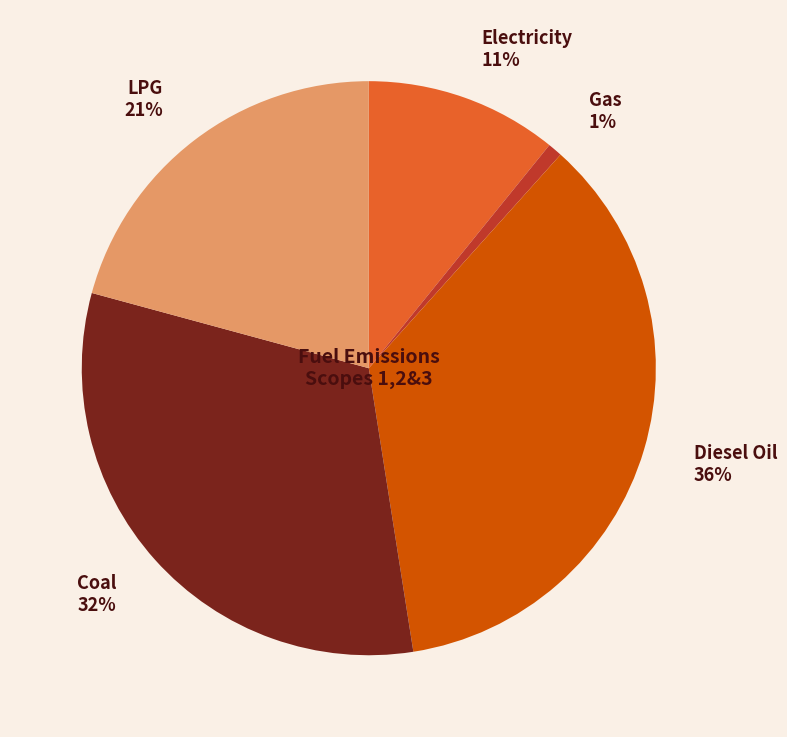

To the nearest percent, what percentage of the pie is Coal?

32%